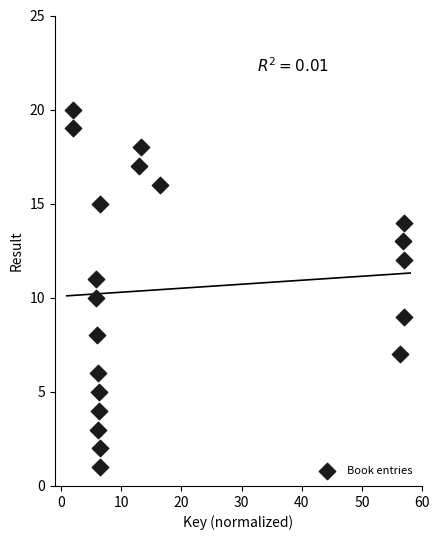

What is the range of Y values (max minus min)?

19